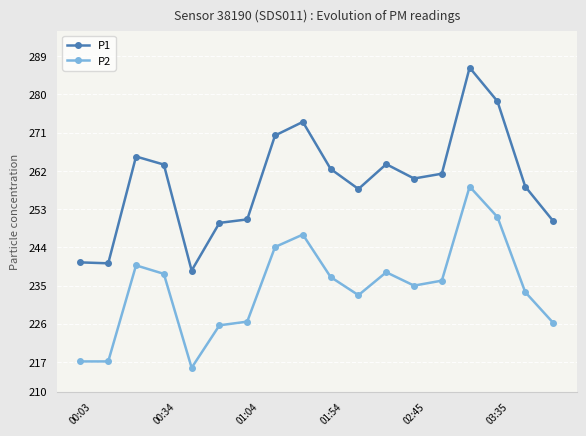

How many lines are shown in the chart?

2